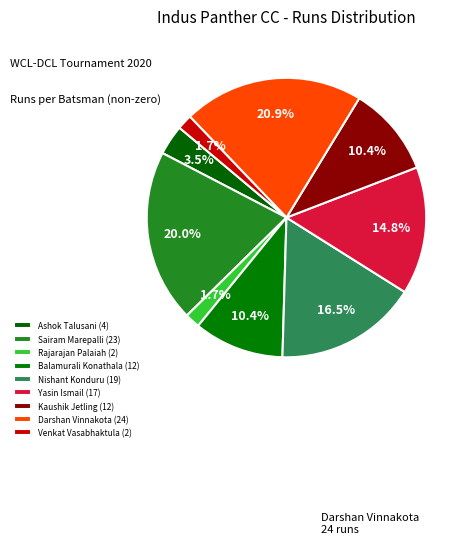

How many slices are in this pie chart?

9